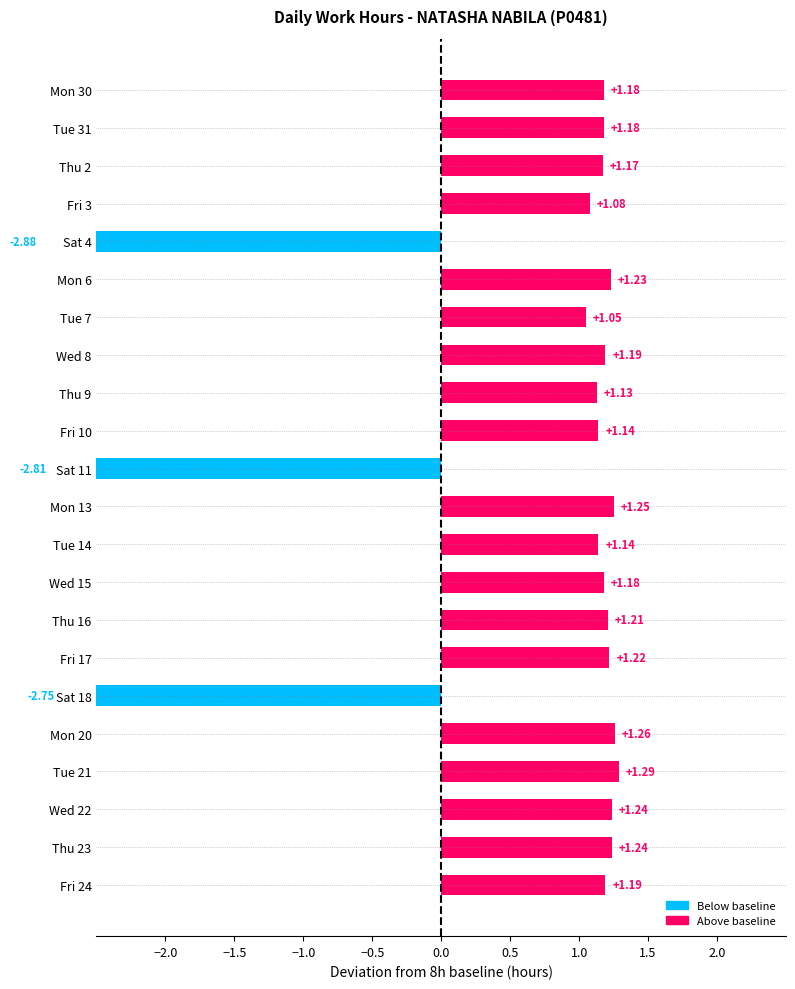

How many series are shown in this chart?

1